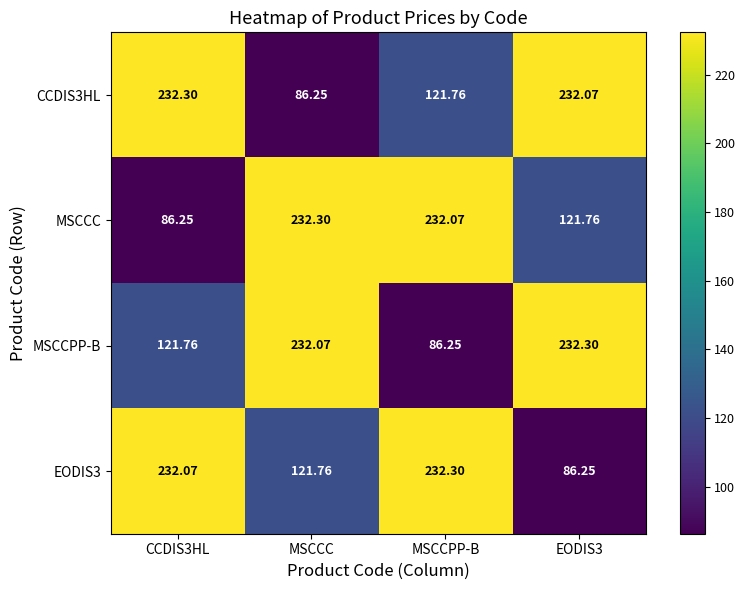

At which label does MSCCC reach its peak?

MSCCC